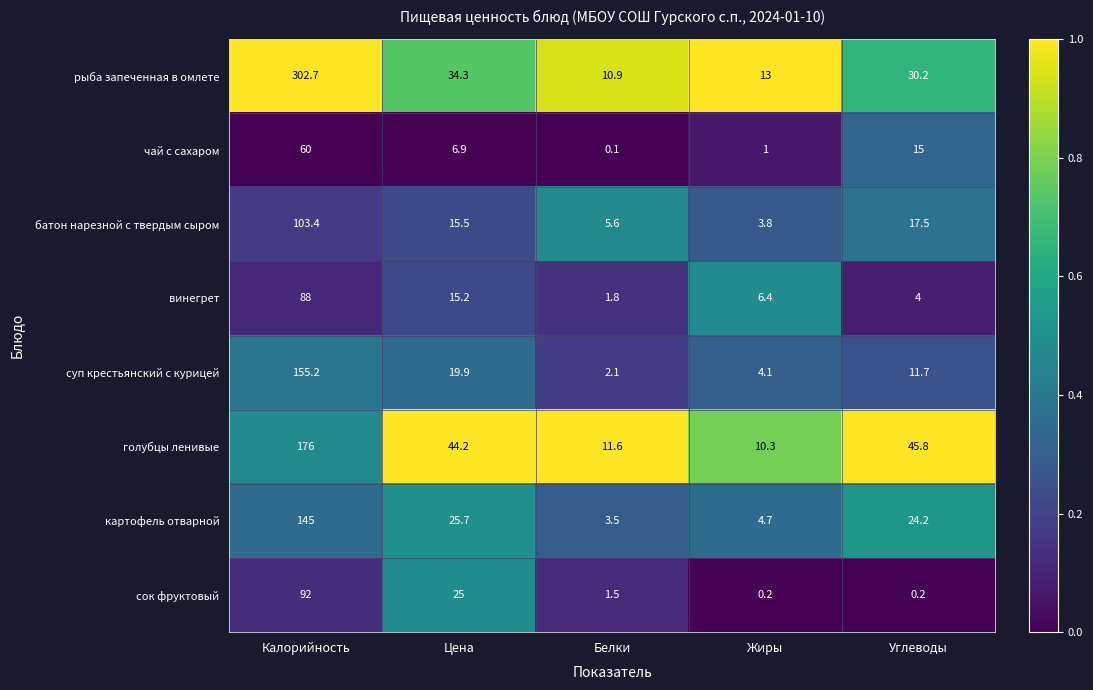

What is the total value across all series at Углеводы?

148.6